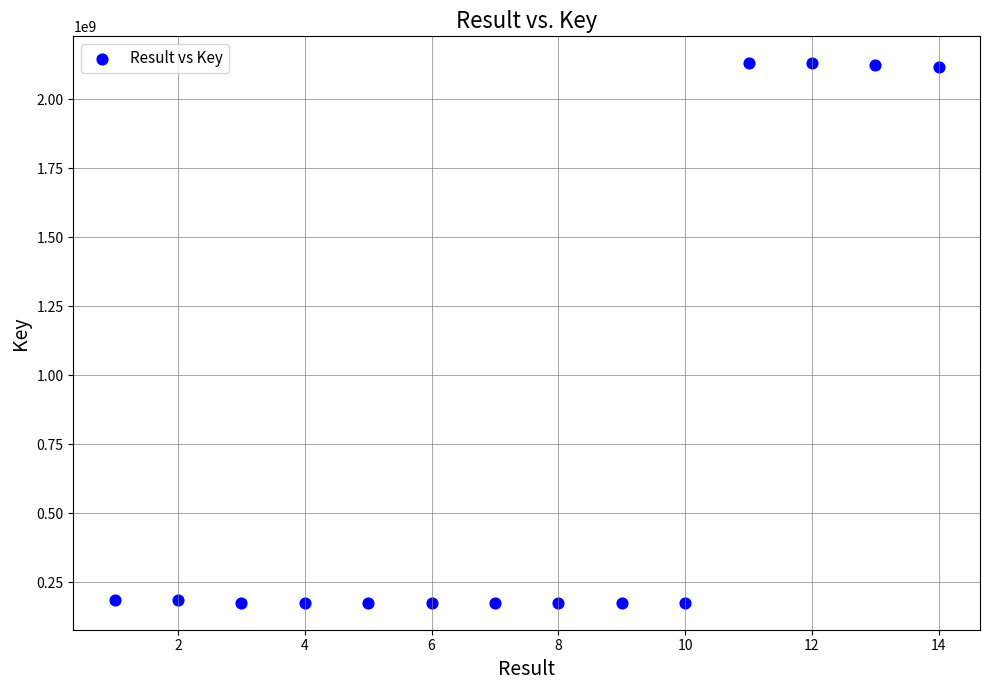

What is the range of Y values (max minus min)?

1954448804